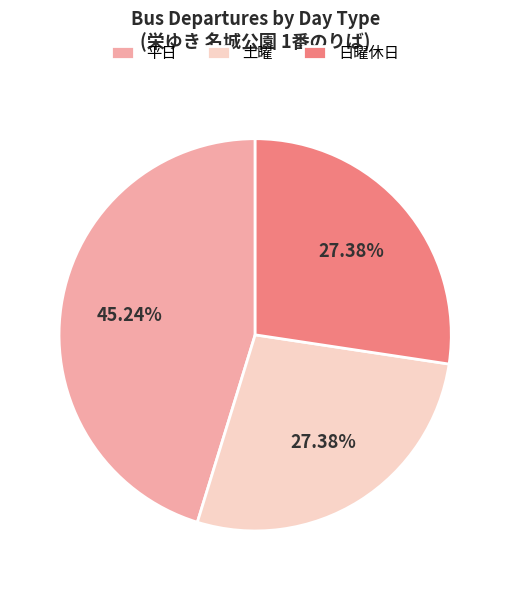

Is there any slice that represents more than half of the pie?

No